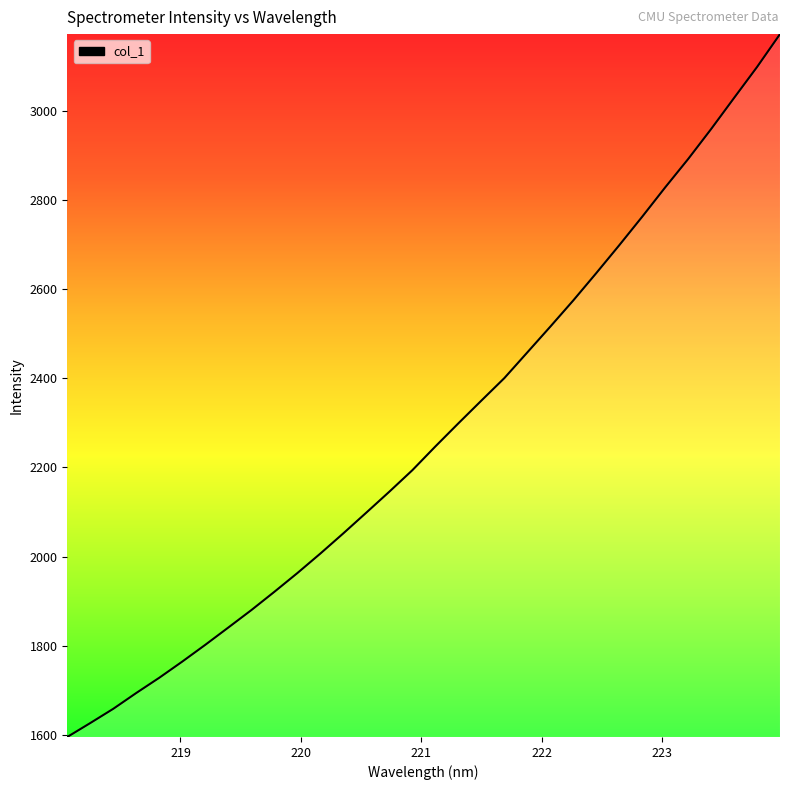

What is the difference between the maximum and minimum values?

1576.0